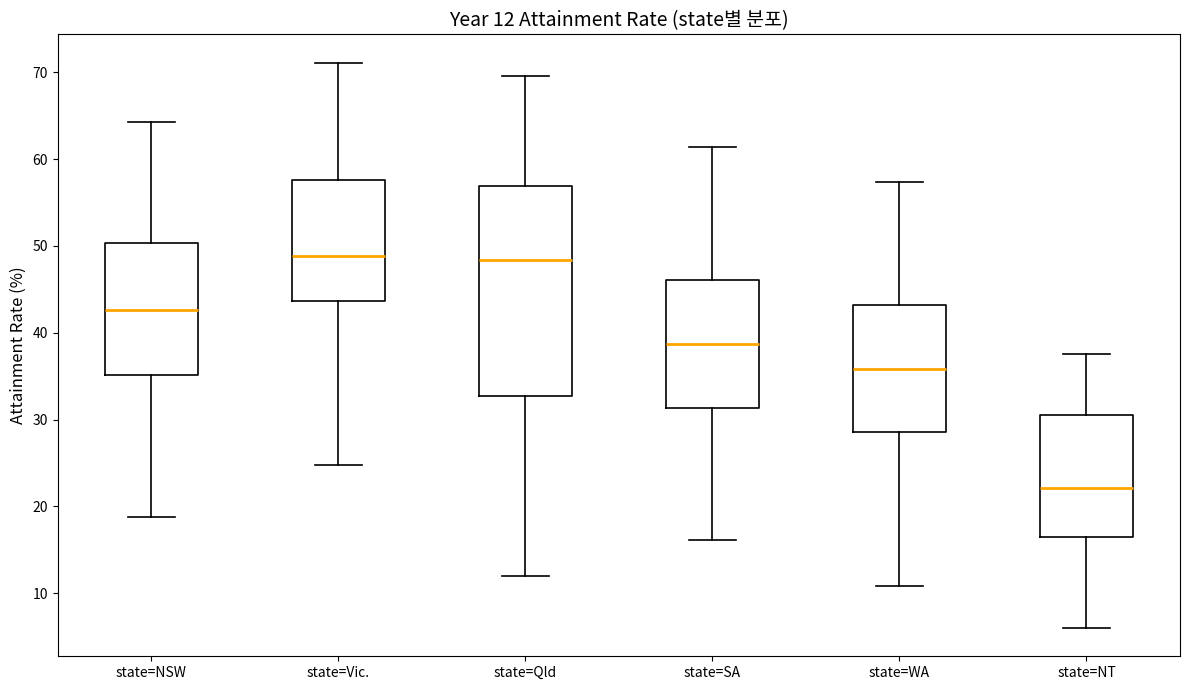

Comparing the boxes themselves (not the whiskers), which one is the tallest?

state=Qld